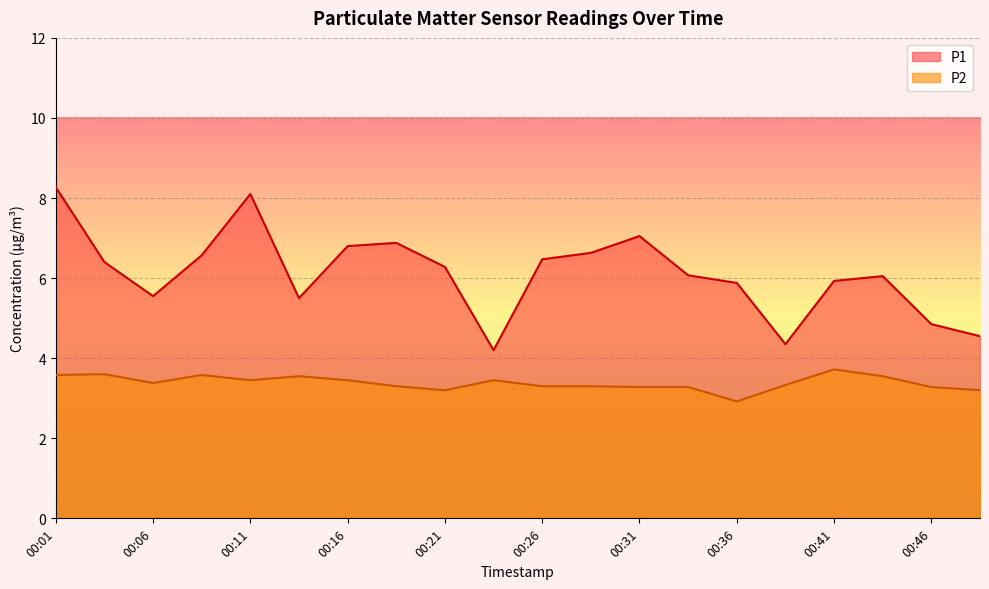

Rank the series at 00:13 from highest to lowest value.

P1, P2